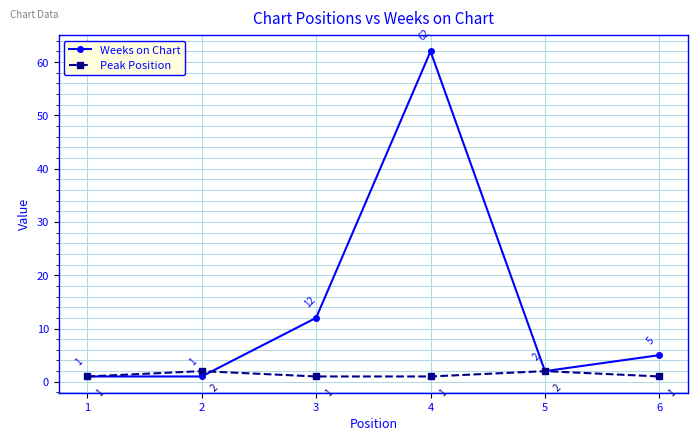

Is it true that Weeks on Chart equals 5 at 6?

True